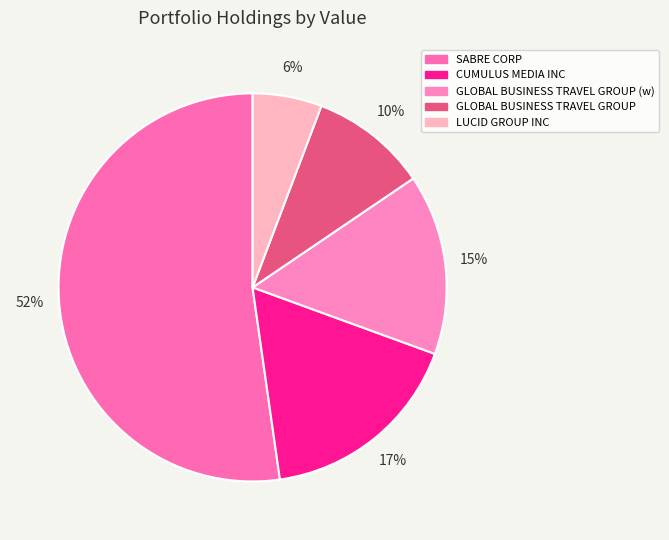

How many segments does this pie chart have?

5